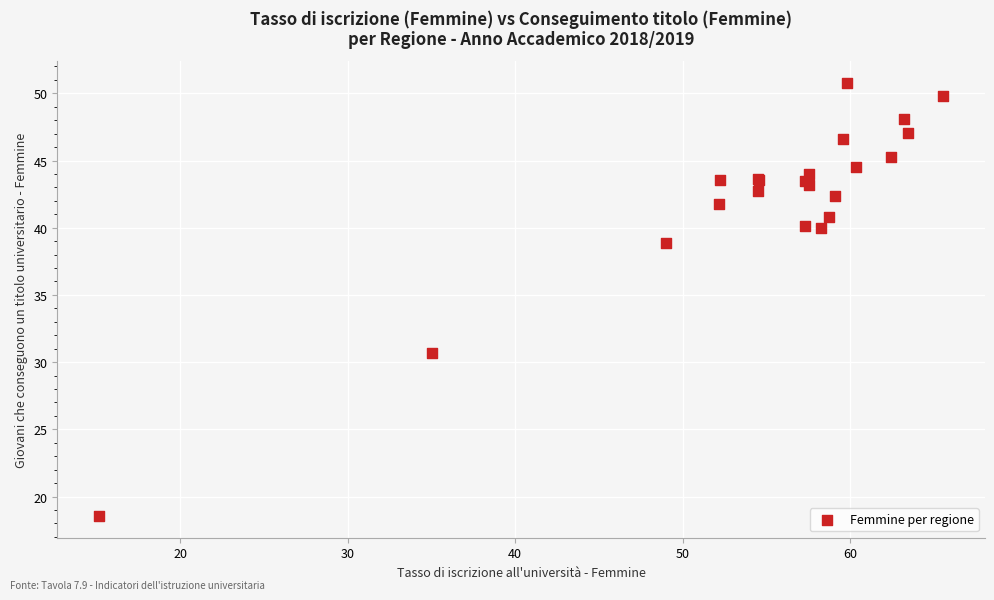

What Y value in the scatter plot is closest to 34?

30.7